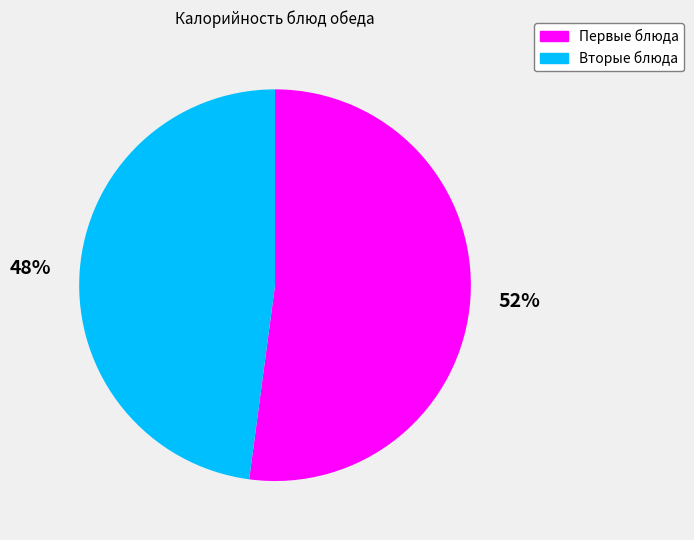

Count the number of slices in the pie.

2